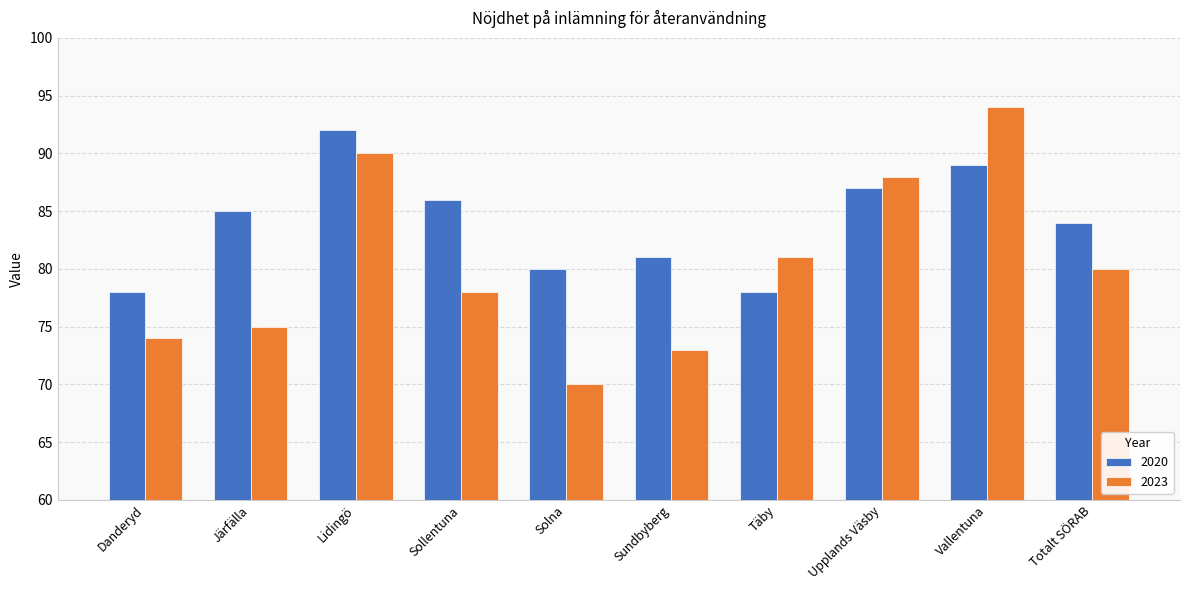

What is the sum of all 2023 values?

803